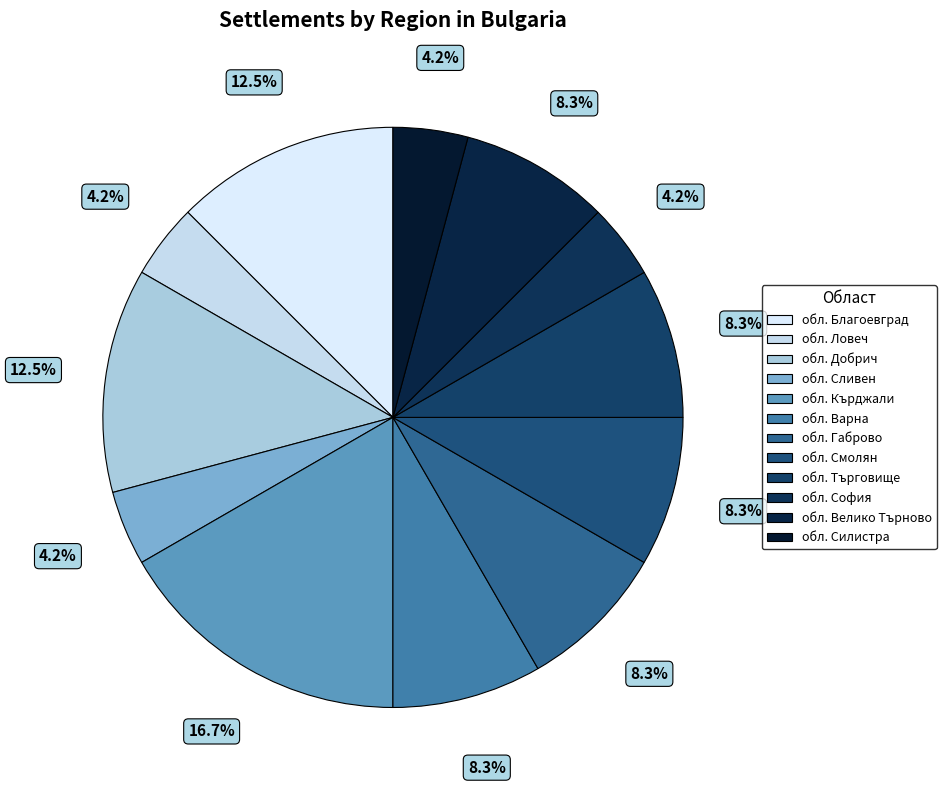

What is the change in value from обл. Сливен to обл. Варна?

+1